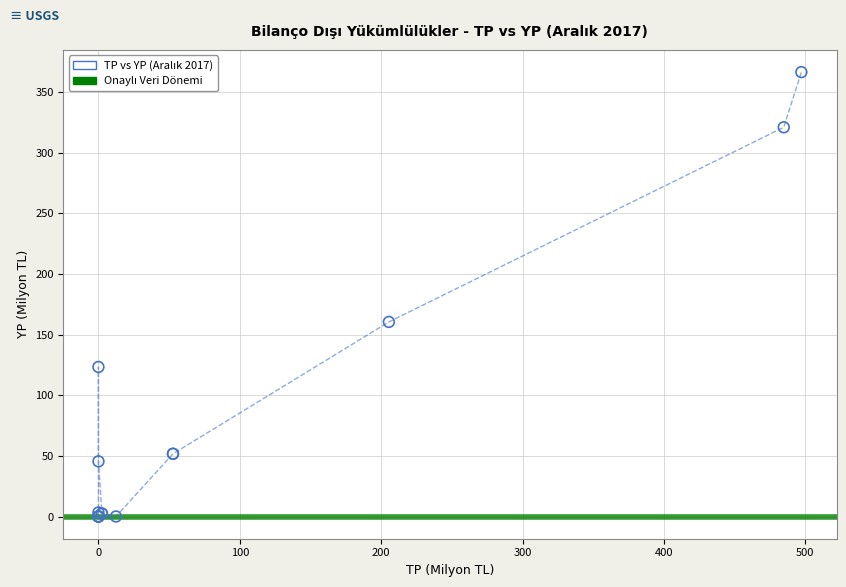

What Y value in the scatter plot is closest to 183?

160.5